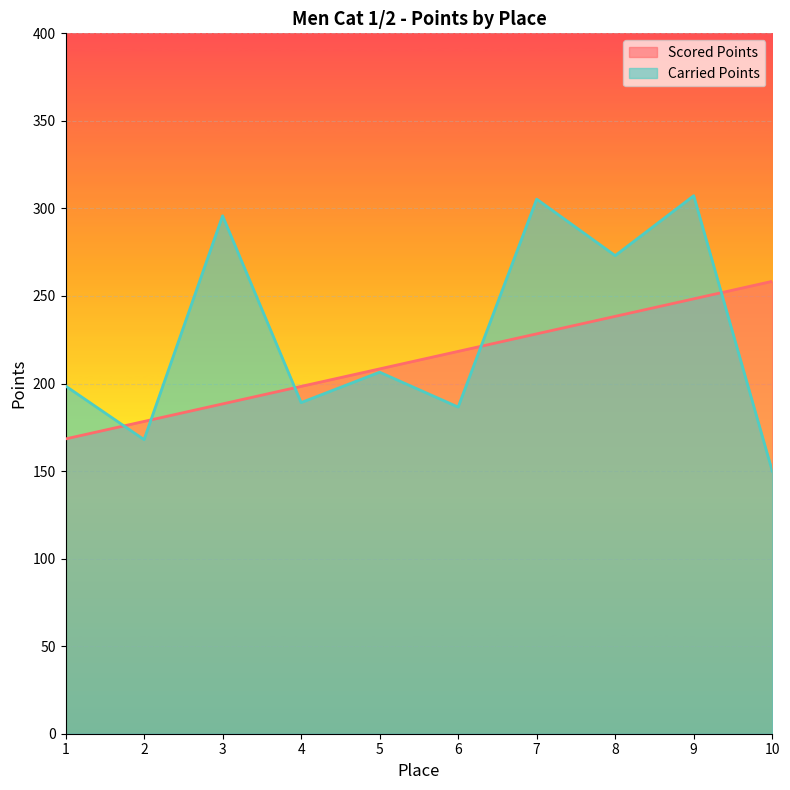

Where is the first local maximum for Carried Points?

3